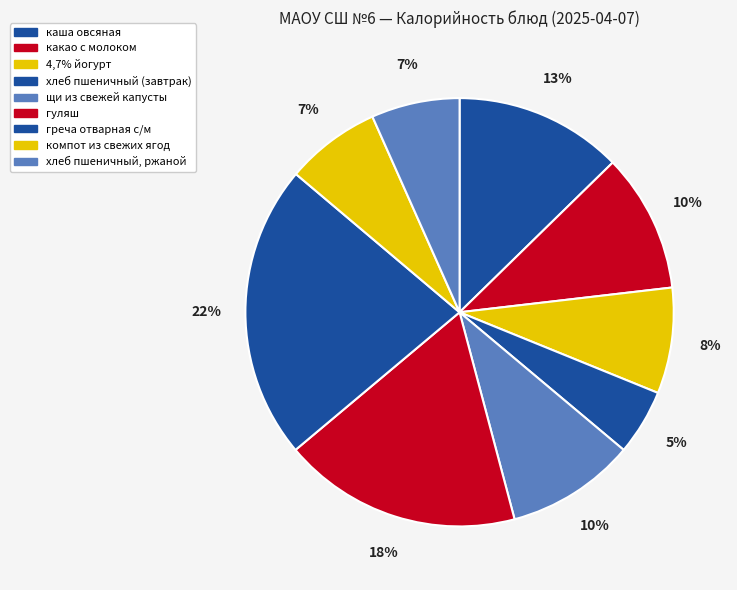

How many segments does this pie chart have?

9